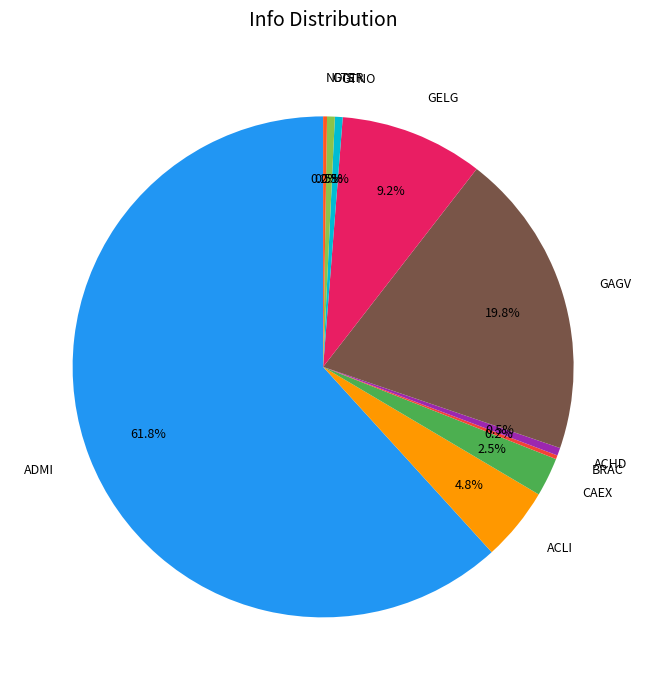

Do GAGV and ACHD together represent more than half of the pie?

No